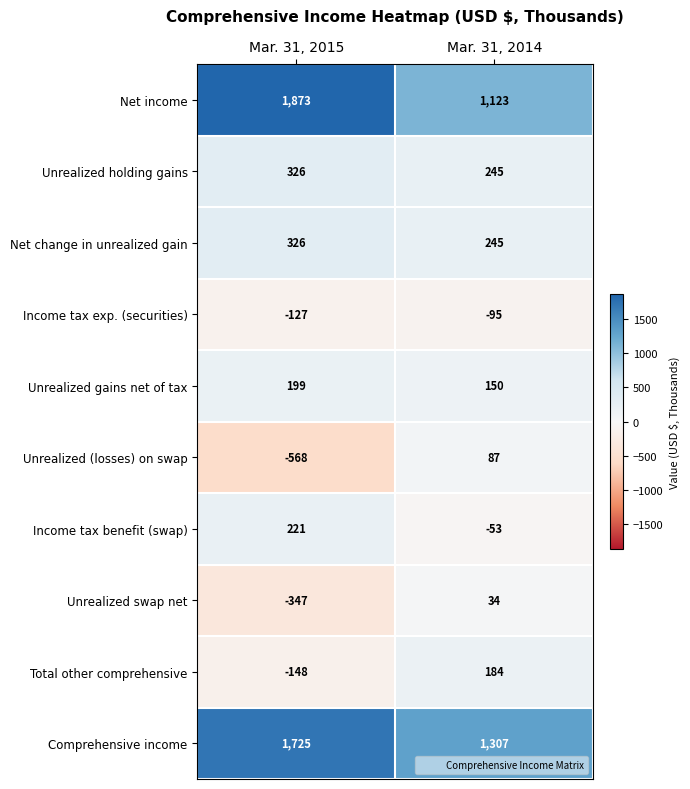

What is the difference between the maximum and minimum values in the Net income series?

750